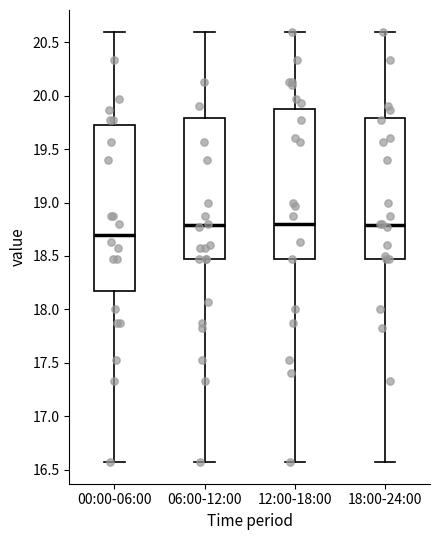

Reading left to right, read every box against the y-axis: the position of its median line, the range the box covers, and the ends of its whiskers. The values are not printed on the chart, so give them approximately, as read against the axis.

00:00-06:00: median 18.70, box 18.15 to 19.75, whiskers 16.55 to 20.60
06:00-12:00: median 18.80, box 18.45 to 19.80, whiskers 16.55 to 20.60
12:00-18:00: median 18.80, box 18.45 to 19.90, whiskers 16.55 to 20.60
18:00-24:00: median 18.80, box 18.45 to 19.80, whiskers 16.55 to 20.60